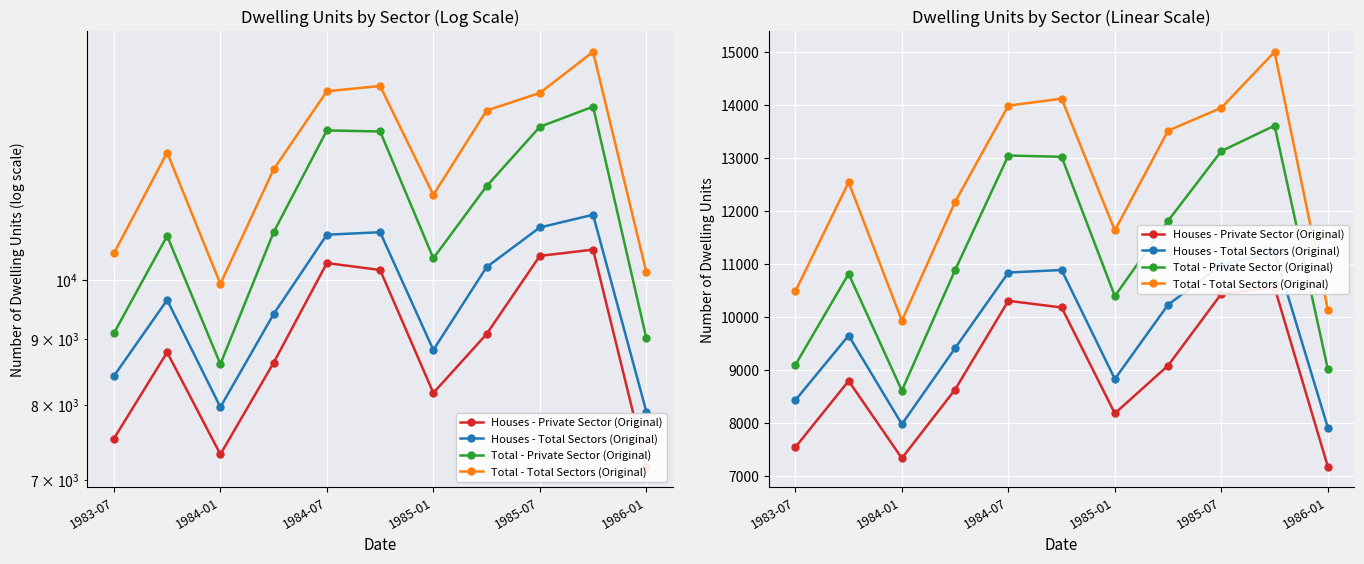

Read the Total - Total Sectors (Original) value at 1986-01, to the nearest 10.

10130